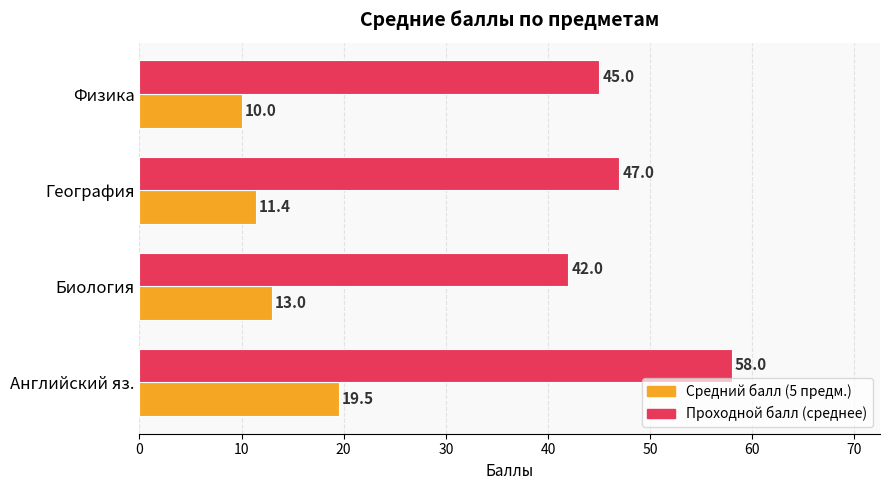

Is it true that Проходной балл (среднее) equals 12.9 at Английский яз.?

False